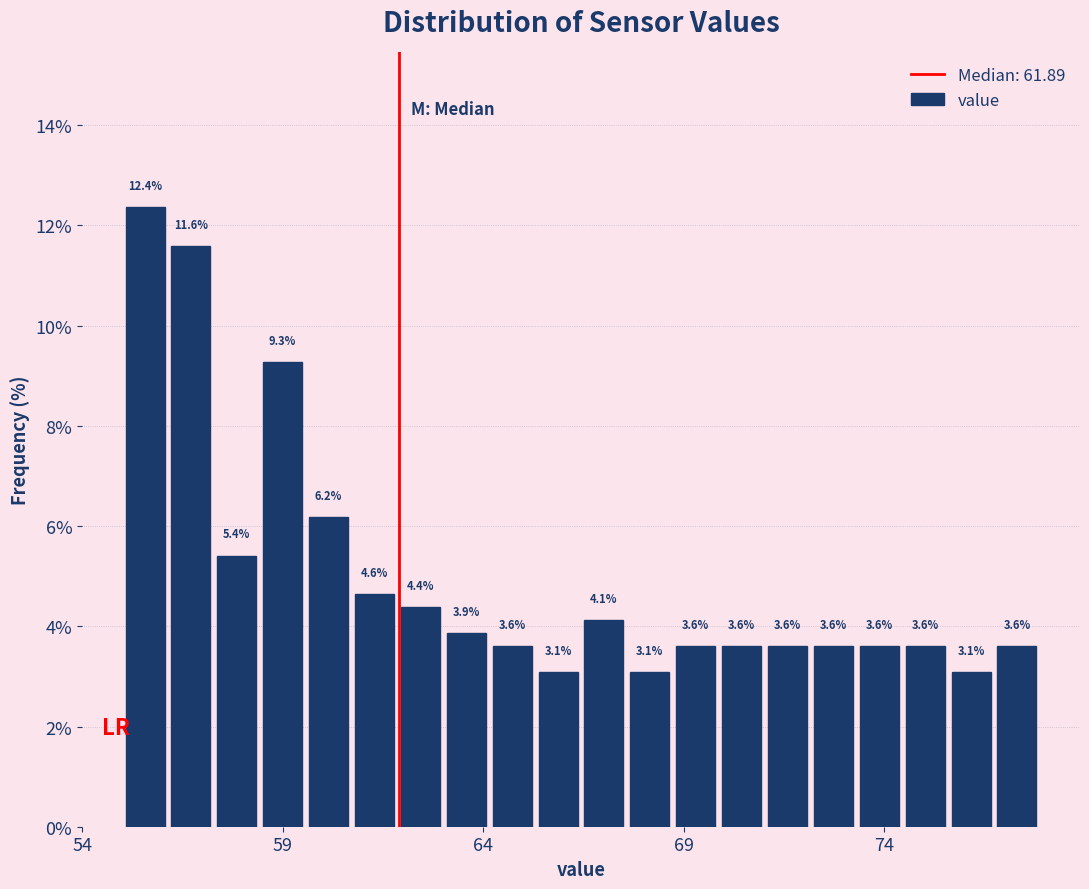

Read against the x-axis, roughly where is the centre of the tallest bar?

55.5